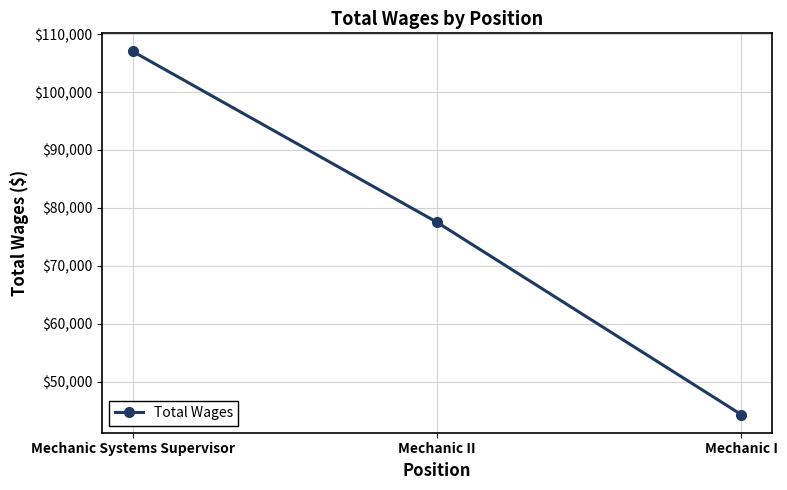

What is the difference between the second highest and minimum values?

33194